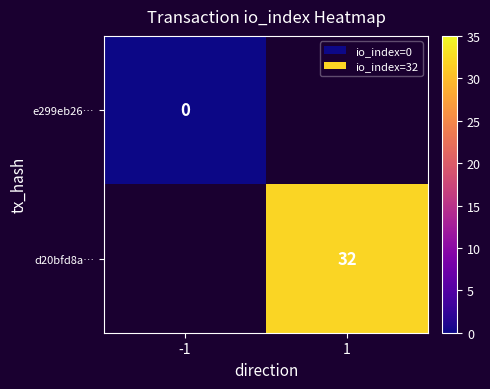

Is the value of e299eb26… at -1 greater than the value of d20bfd8a… at 1?

No